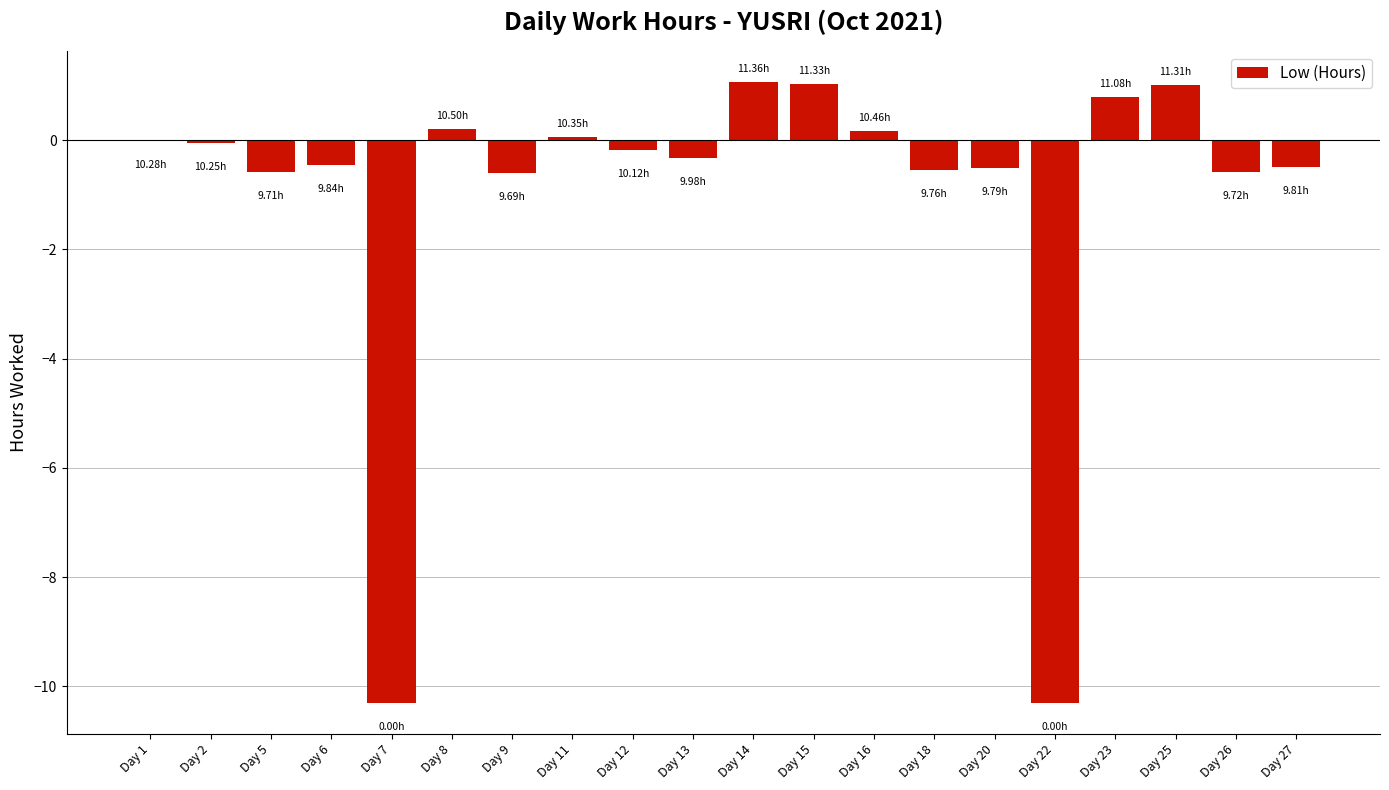

How many data points does each series have?

20